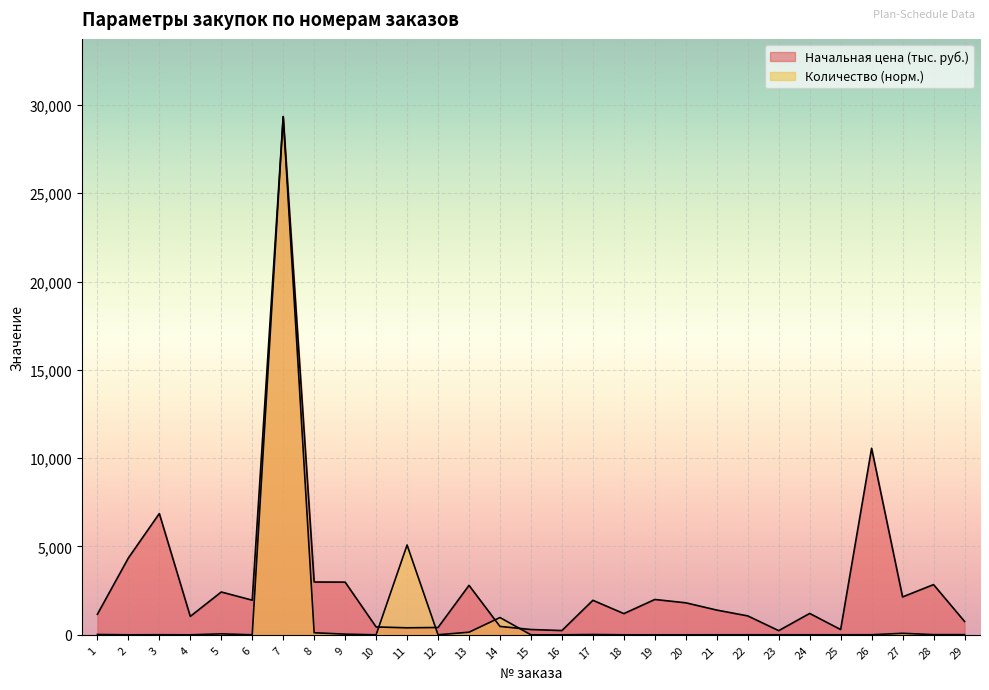

Does the chart display data point markers on the line(s)?

No